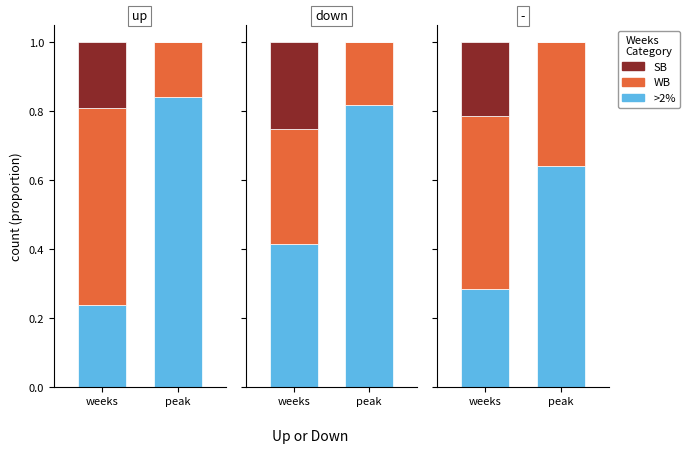

Rank the series at peak from highest to lowest value.

>2%, WB, SB